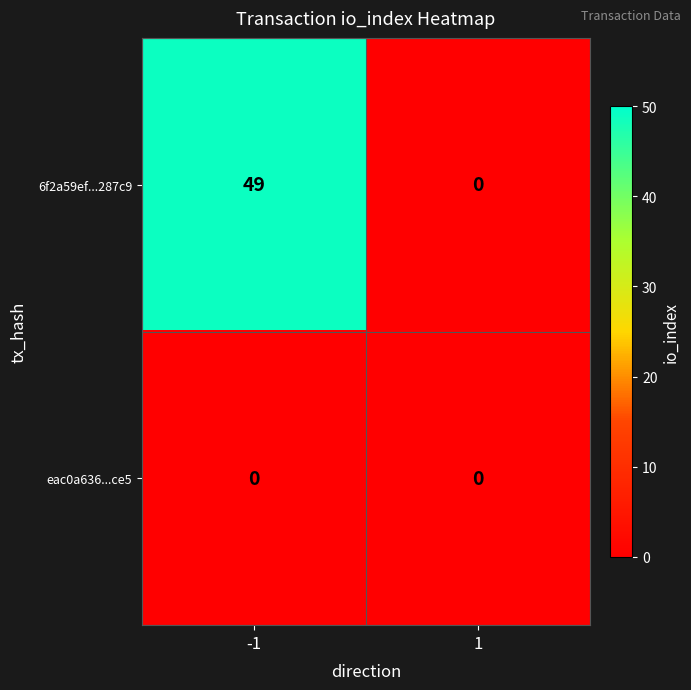

Which series has the largest total across all categories?

6f2a59ef...287c9